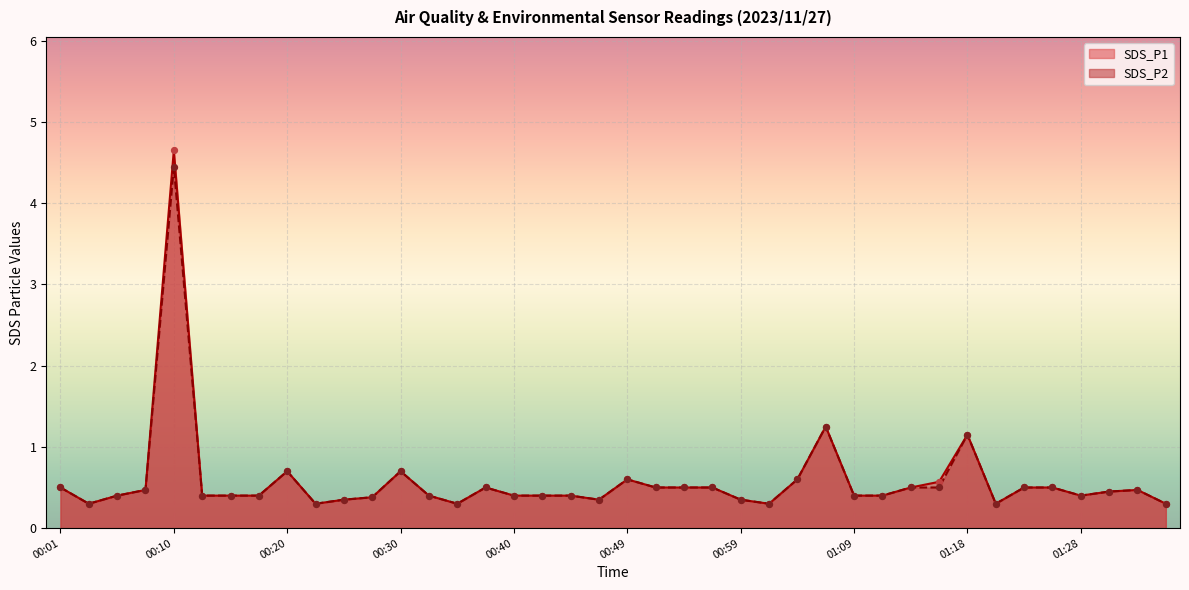

Which series reaches the maximum Y coordinate?

SDS_P1